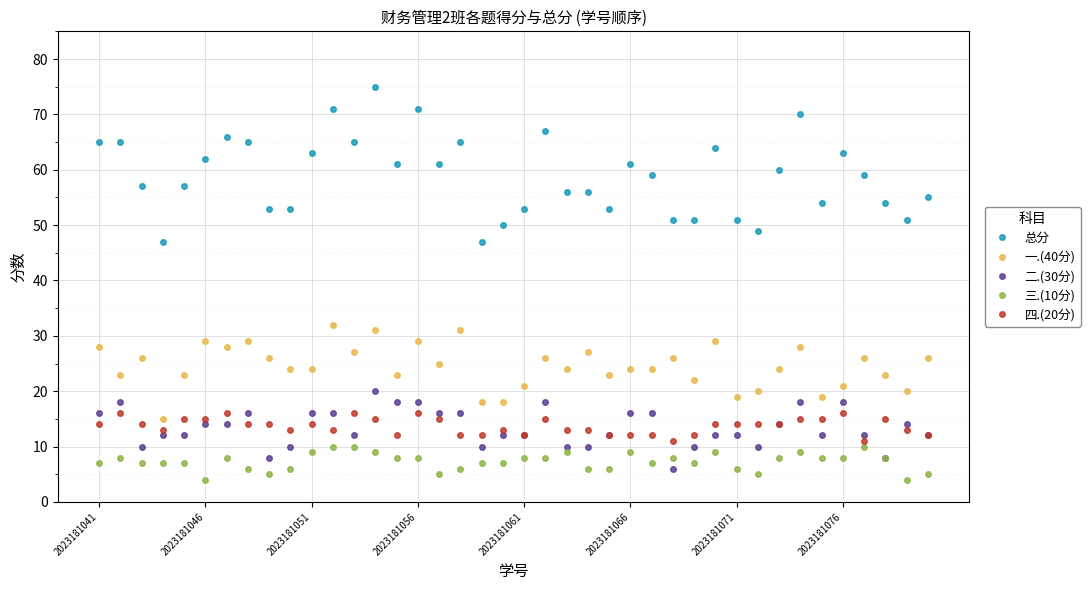

Reading left to right, transcribe all the data shown in this chart.

总分: 65	65	57	47	57	62	66	65	53	53	63	71	65	75	61	71	61	65	47	50	53	67	56	56	53	61	59	51	51	64	51	49	60	70	54	63	59	54	51	55
一.(40分): 28	23	26	15	23	29	28	29	26	24	24	32	27	31	23	29	25	31	18	18	21	26	24	27	23	24	24	26	22	29	19	20	24	28	19	21	26	23	20	26
二.(30分): 16	18	10	12	12	14	14	16	8	10	16	16	12	20	18	18	16	16	10	12	12	18	10	10	12	16	16	6	10	12	12	10	14	18	12	18	12	8	14	12
三.(10分): 7	8	7	7	7	4	8	6	5	6	9	10	10	9	8	8	5	6	7	7	8	8	9	6	6	9	7	8	7	9	6	5	8	9	8	8	10	8	4	5
四.(20分): 14	16	14	13	15	15	16	14	14	13	14	13	16	15	12	16	15	12	12	13	12	15	13	13	12	12	12	11	12	14	14	14	14	15	15	16	11	15	13	12